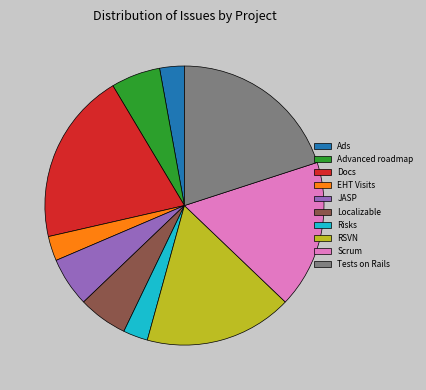

Is it true that Tests on Rails is 20% of the pie?

True